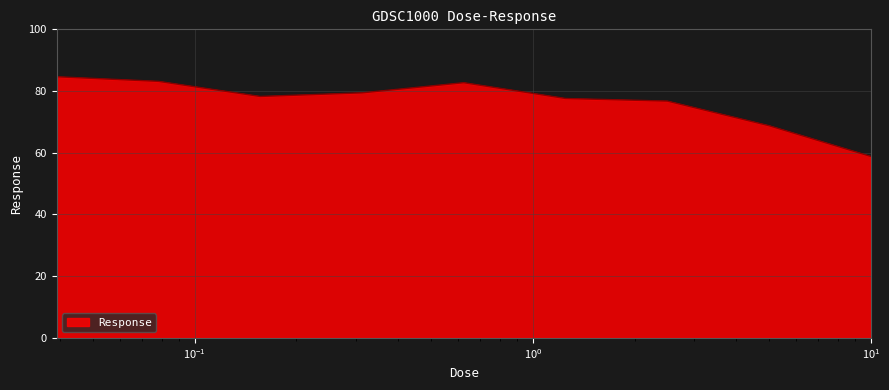

What is the difference between the second highest and second lowest values?

14.4